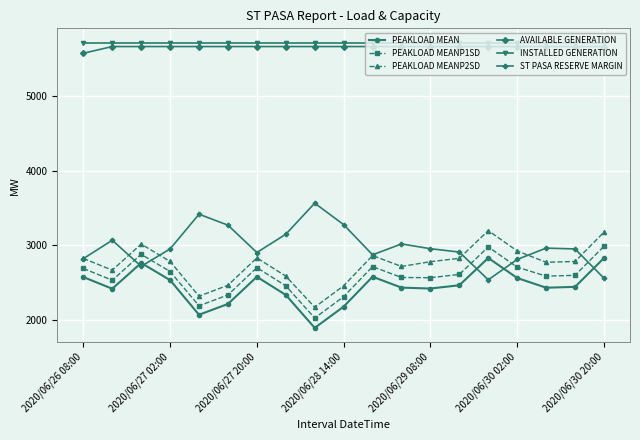

Count the number of data series in this chart.

6